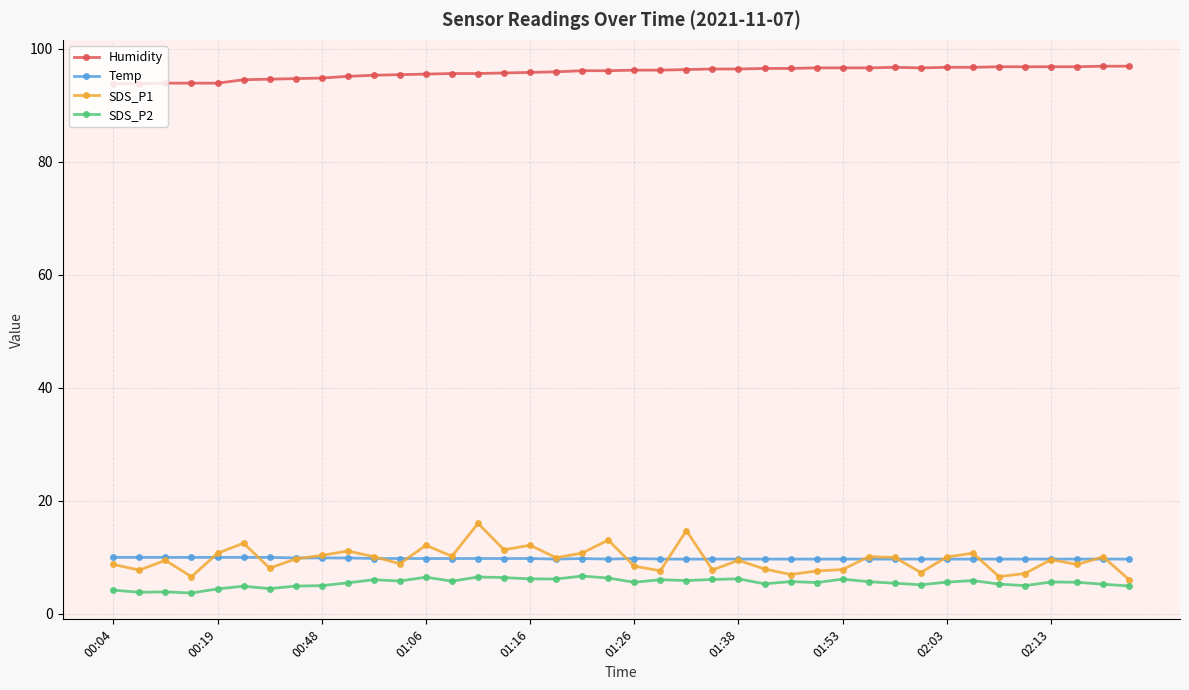

What is the value of the SDS_P2 point at the 7th from the left?

4.5